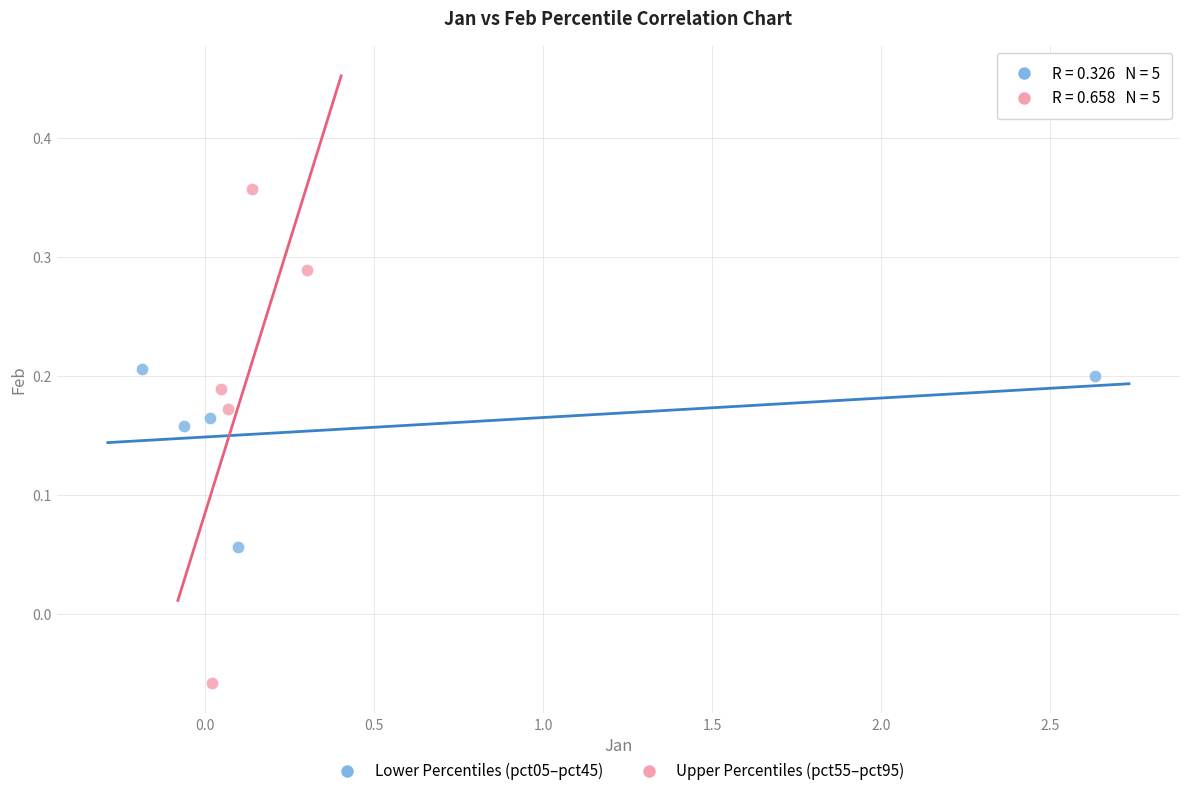

Which series reaches the maximum Y coordinate?

Upper Percentiles (pct55–pct95)